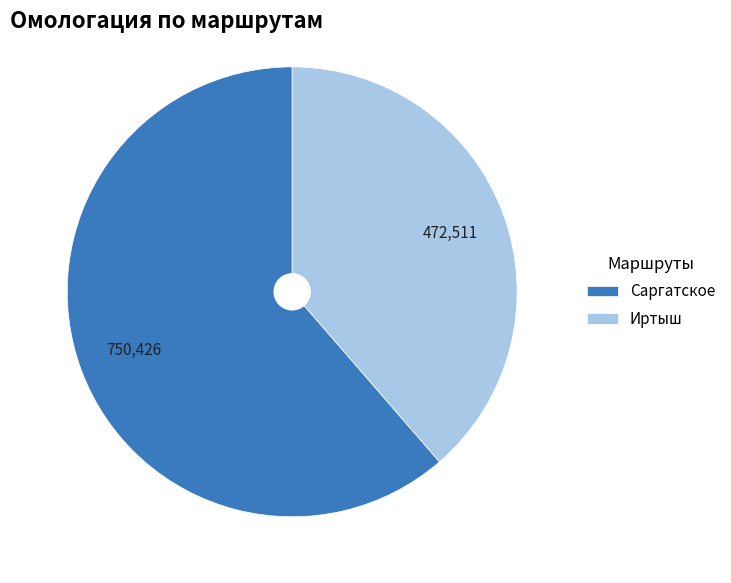

Is it true that Иртыш is 39% of the pie?

True